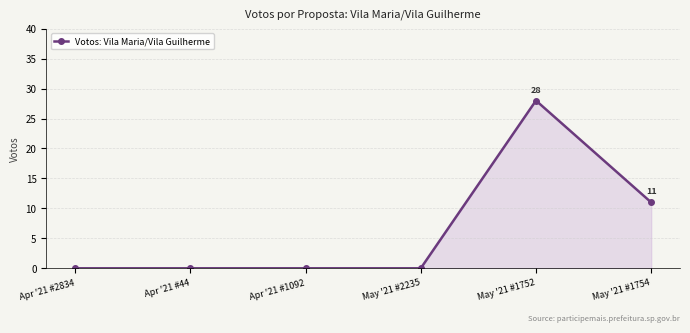

What is the change in value from Apr '21 #2834 to May '21 #1754?

+11